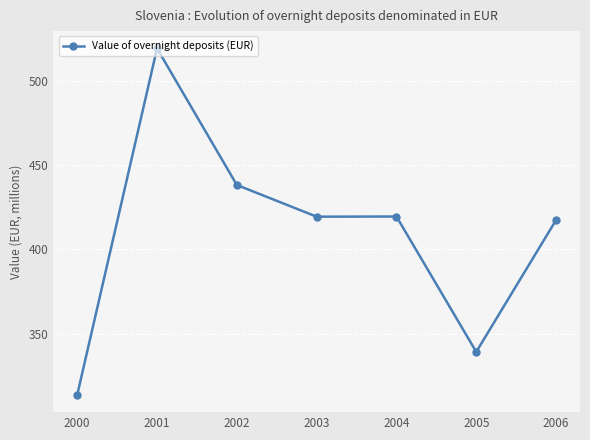

Where is the first local maximum?

2001